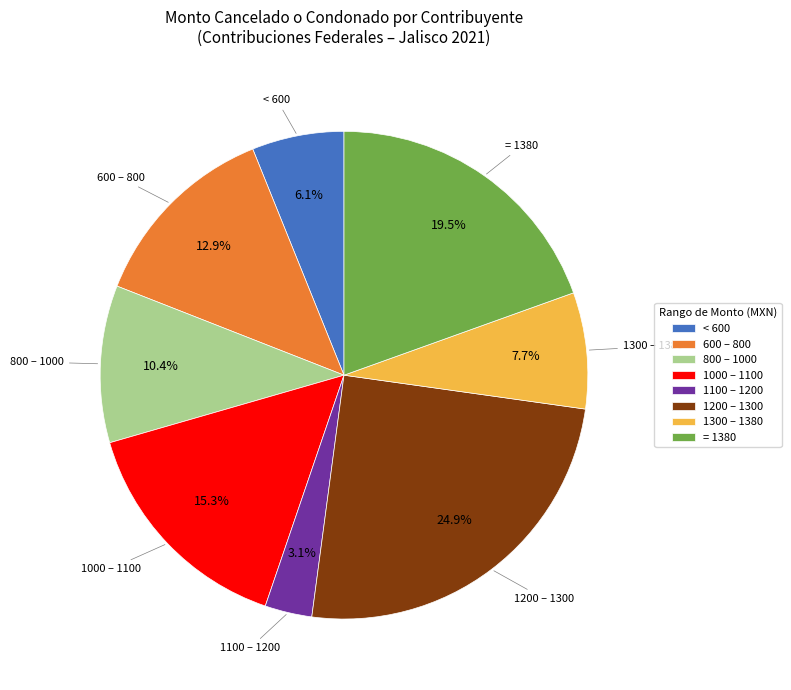

How many slices are in this pie chart?

8